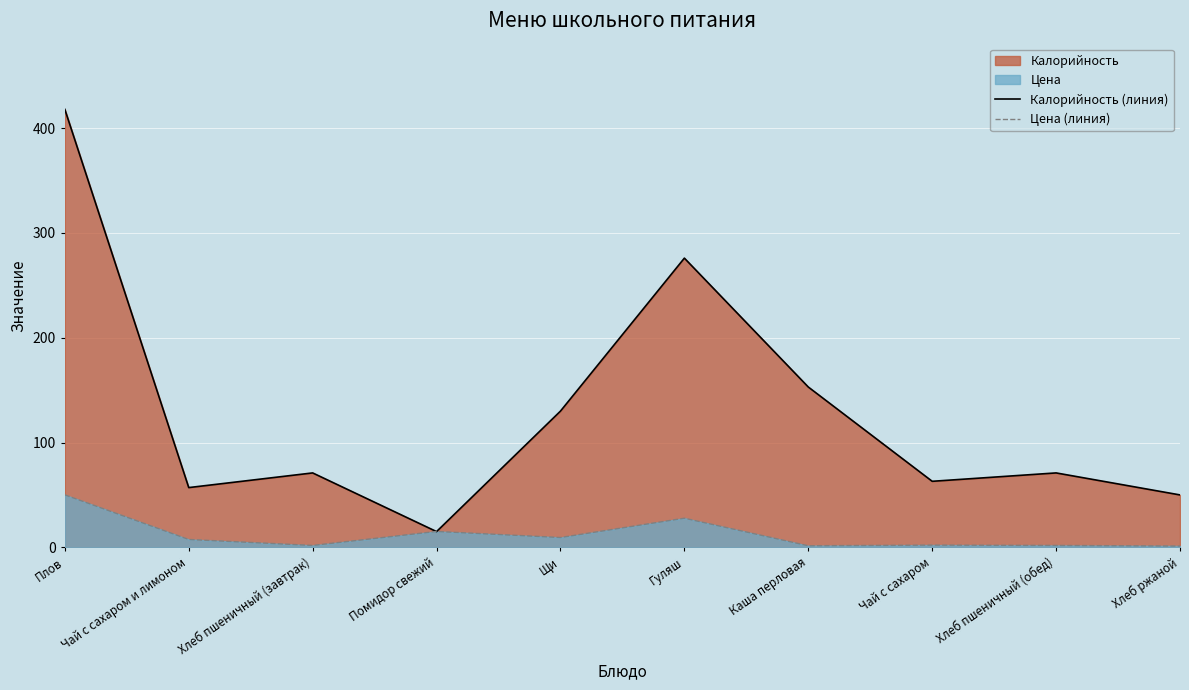

At how many categories does at least one series exceed 81?

4